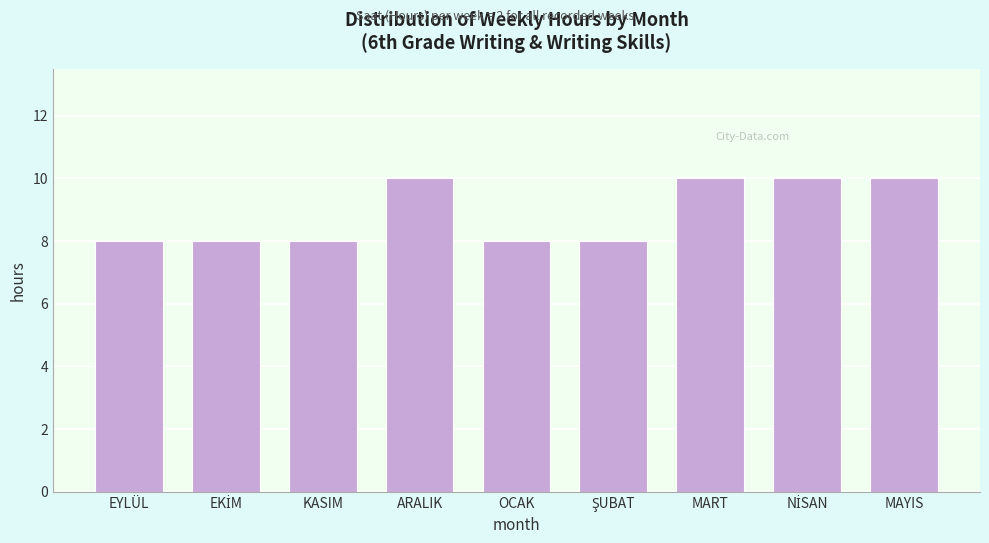

Reading right to left, what are all the values shown in this chart?

10	10	10	8	8	10	8	8	8